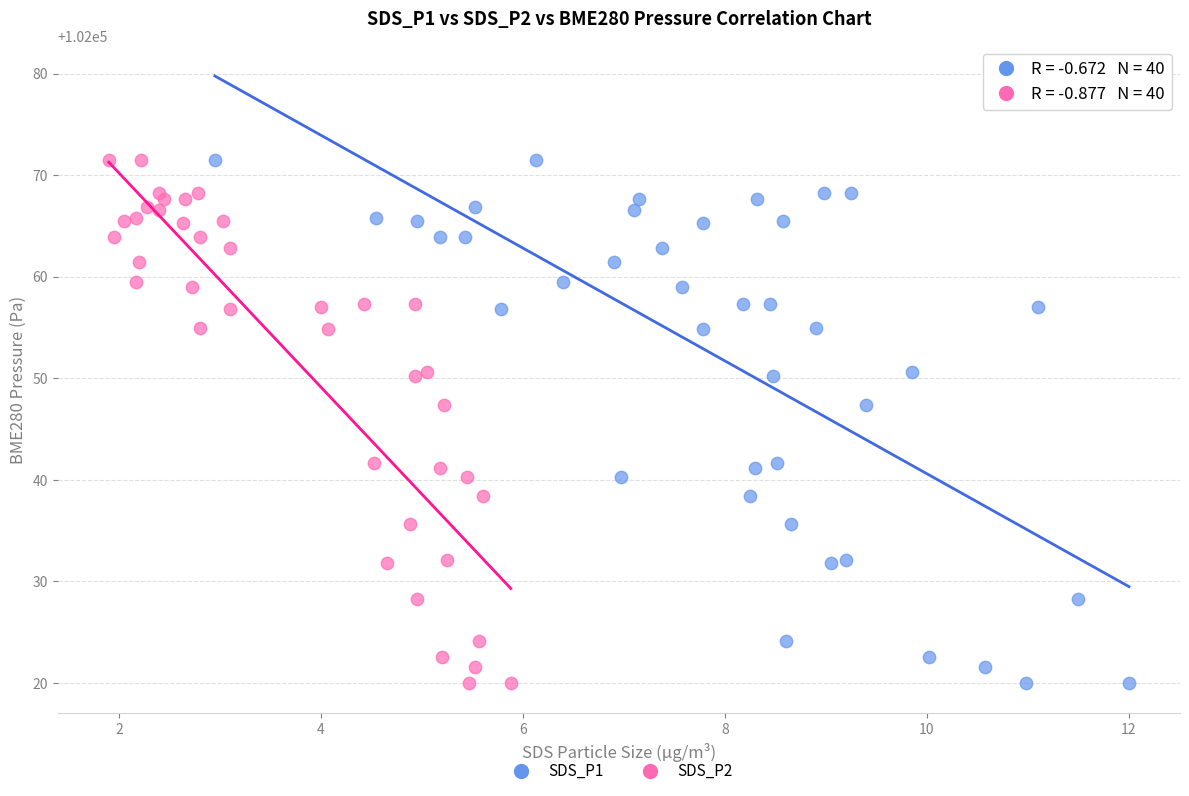

What are all the series names shown in the legend?

SDS_P1, SDS_P2